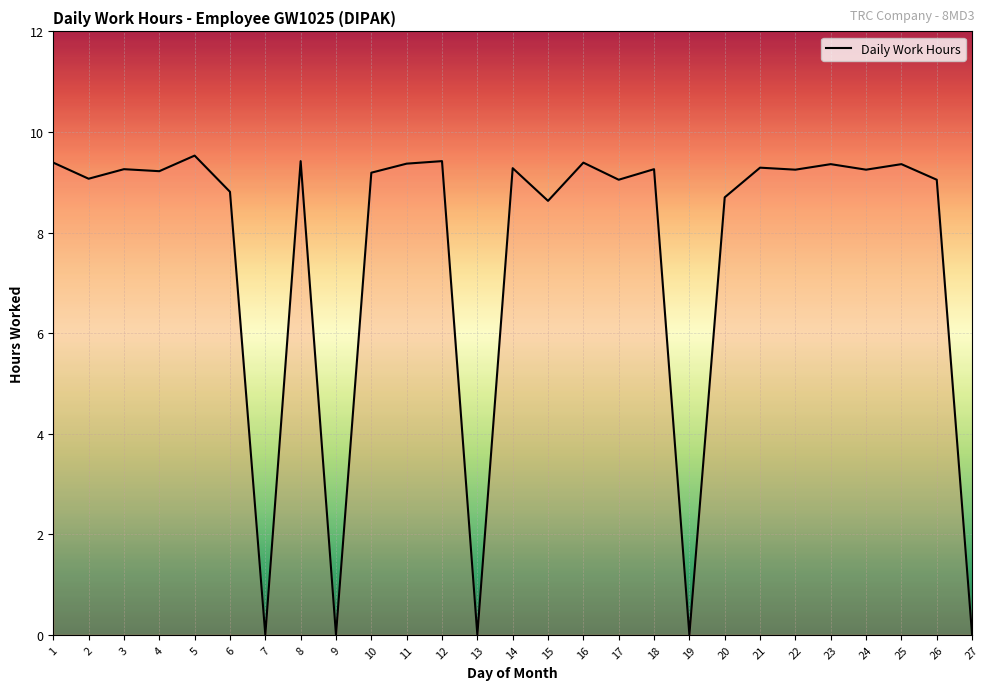

What is the ratio of the value at 2 to the value at 6?

1.0